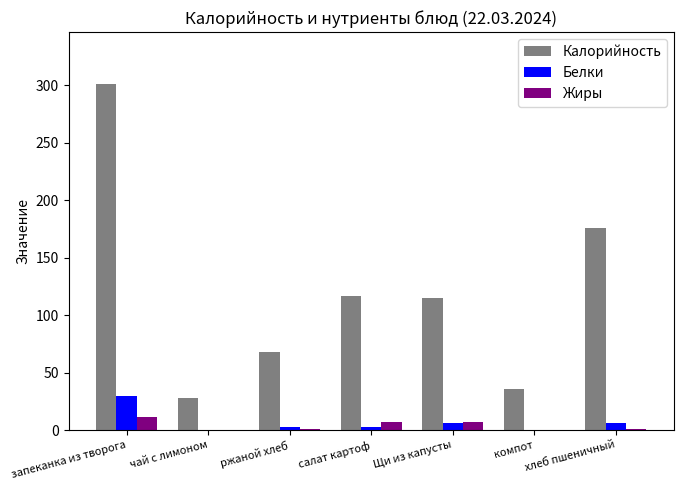

At which category is the sum across all series the highest?

запеканка из творога